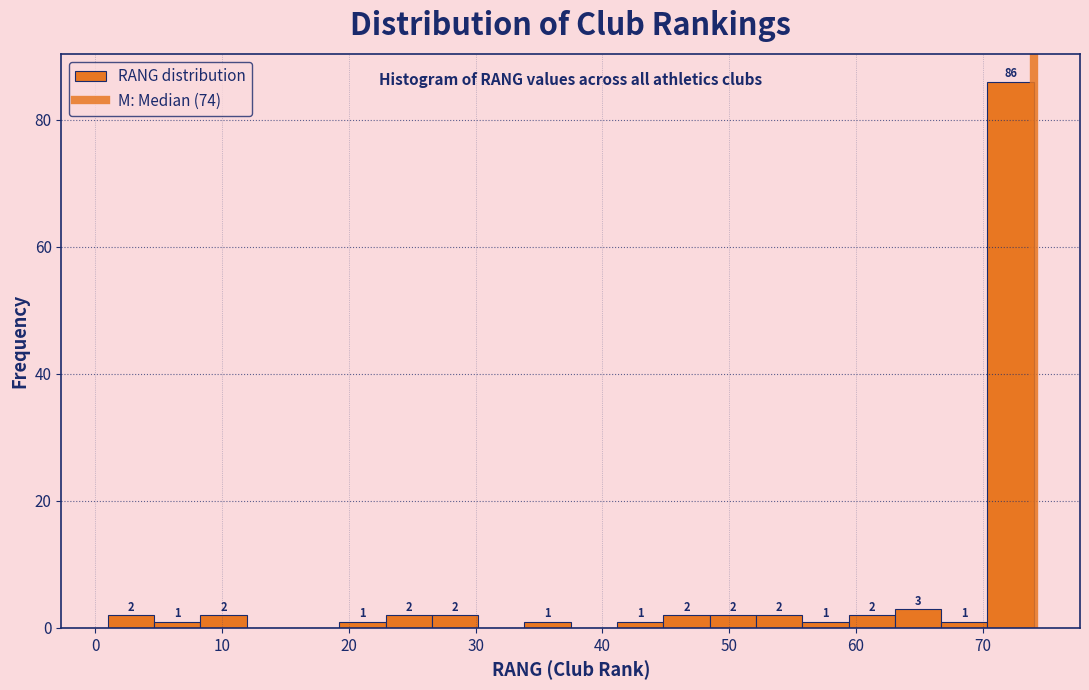

Around what value on the x-axis is the tallest bar? Give the approximate position of its centre, as read against the axis.

72